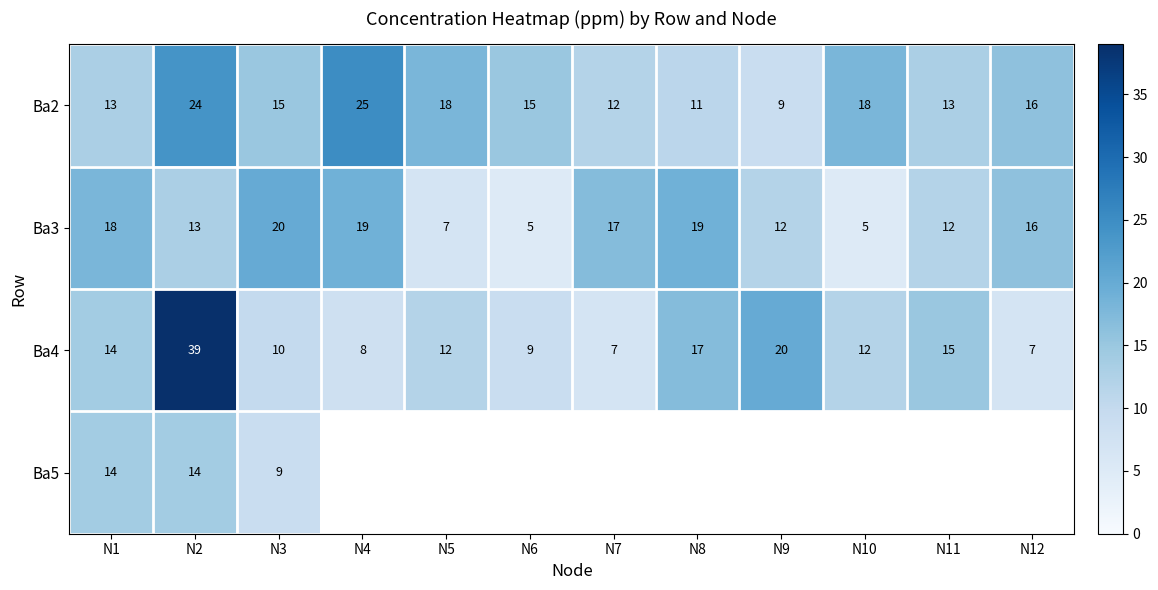

Which has a higher value, N6 or N3?

N6